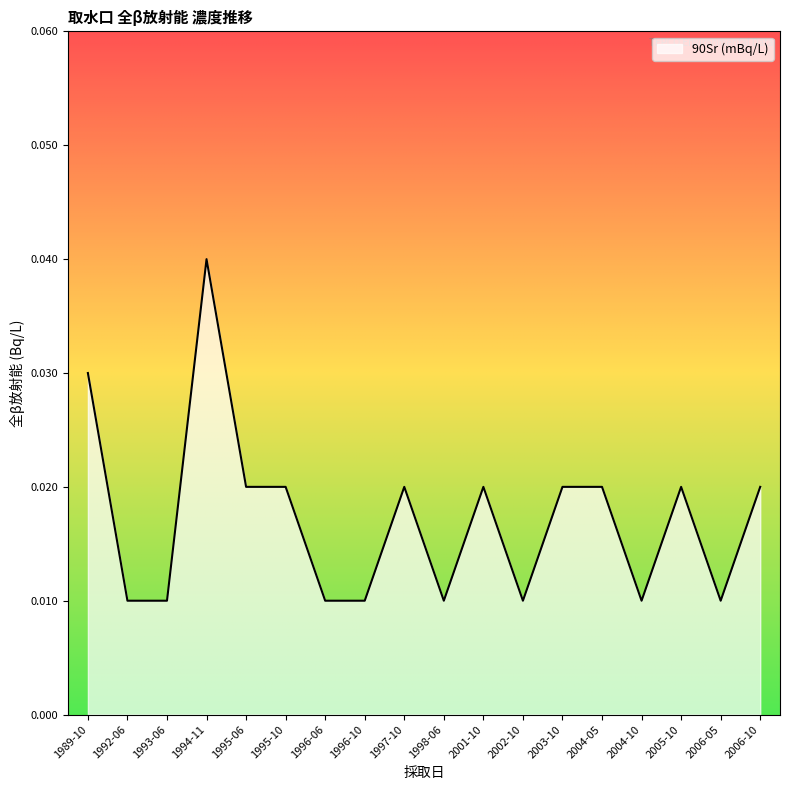

What position from the right is 1989-10?

18